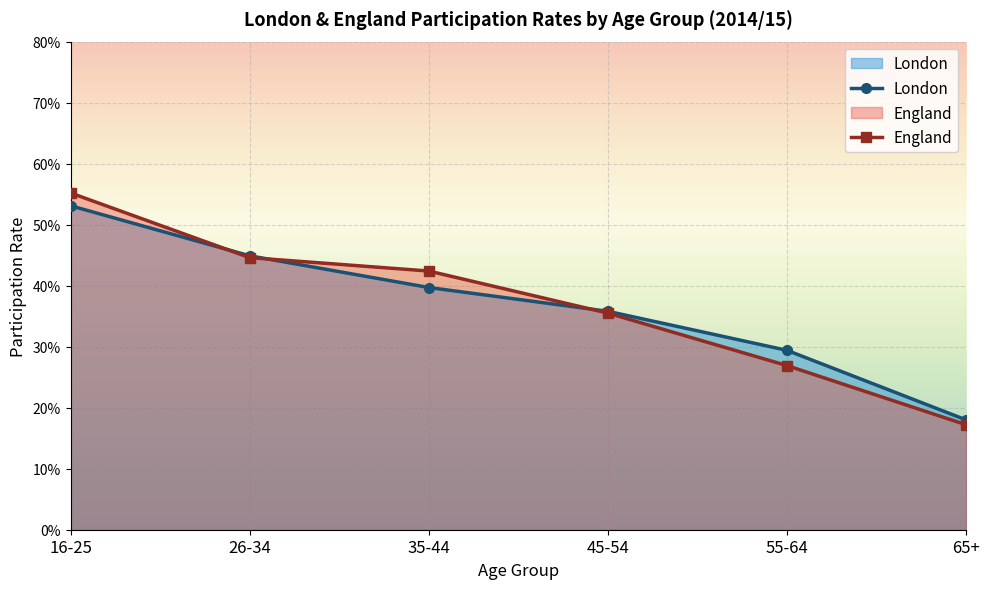

What is the difference between the England values at 16-25 and 65+?

0.4